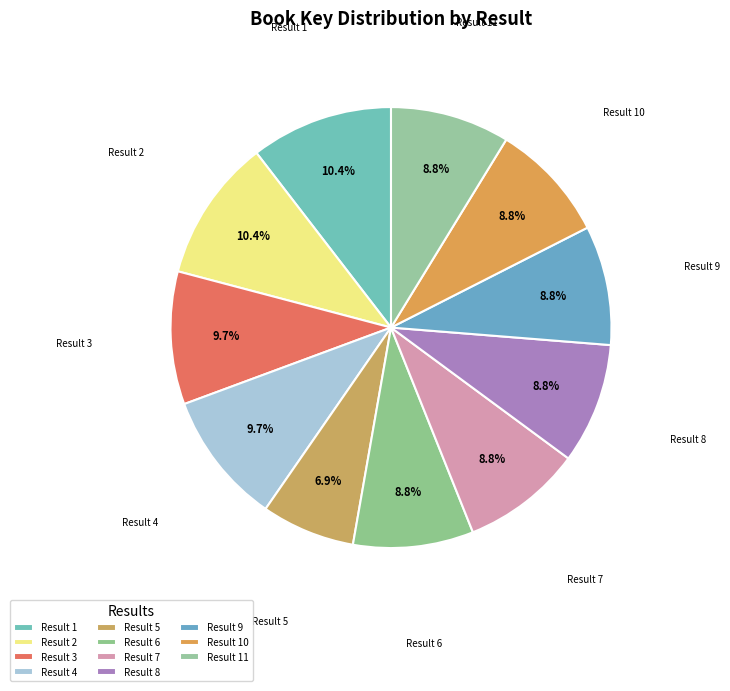

How many segments does this pie chart have?

11